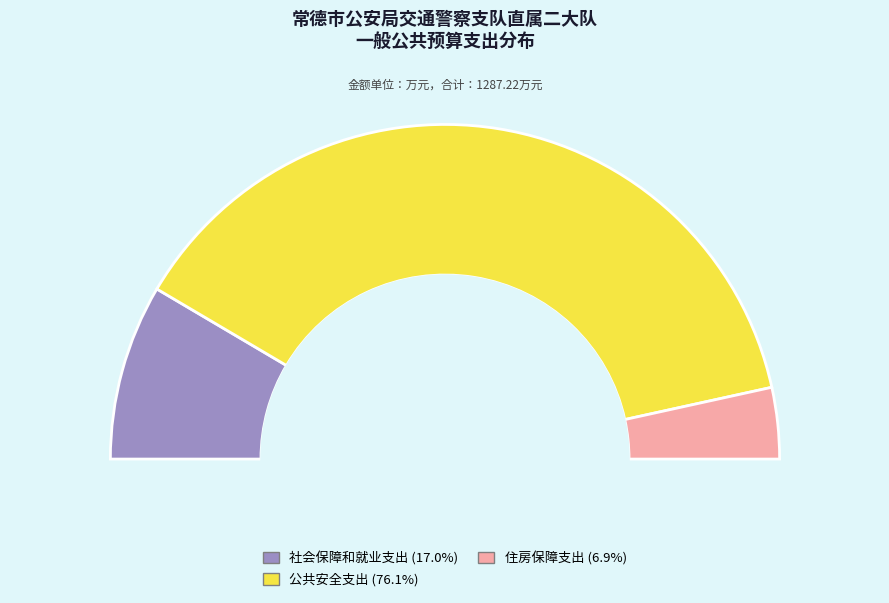

How many segments does this pie chart have?

3